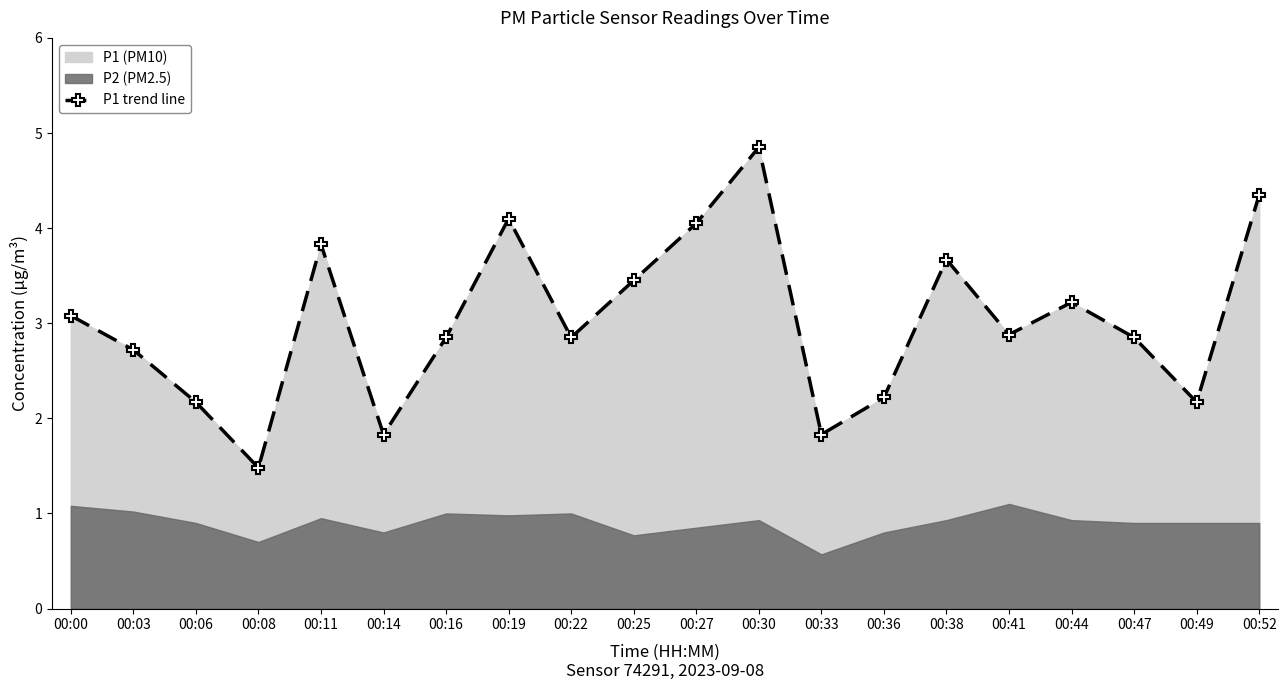

What is the greatest value displayed?

4.8